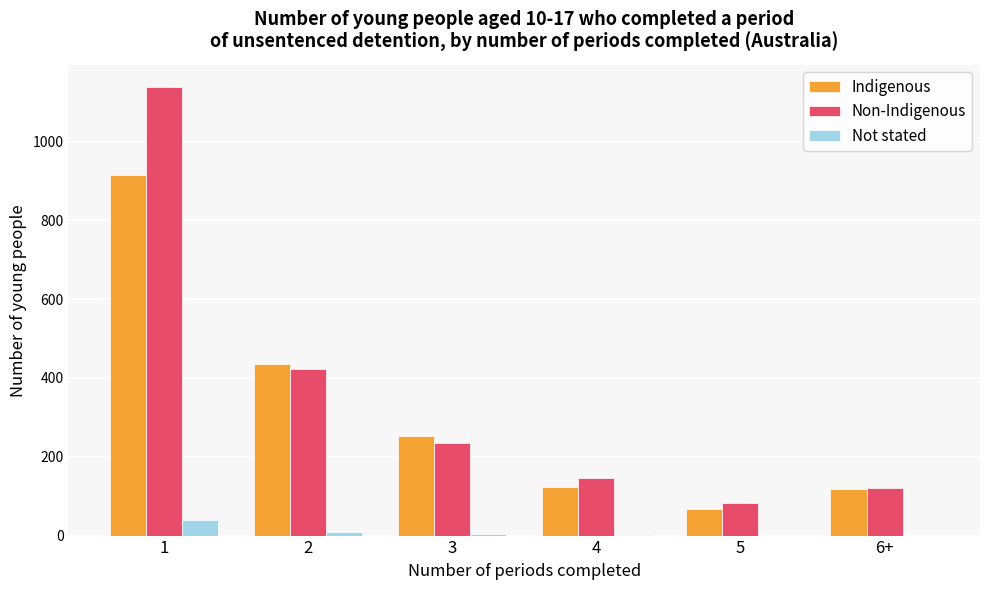

Is the value of Not stated at 1 greater than the value of Non-Indigenous at 6+?

No